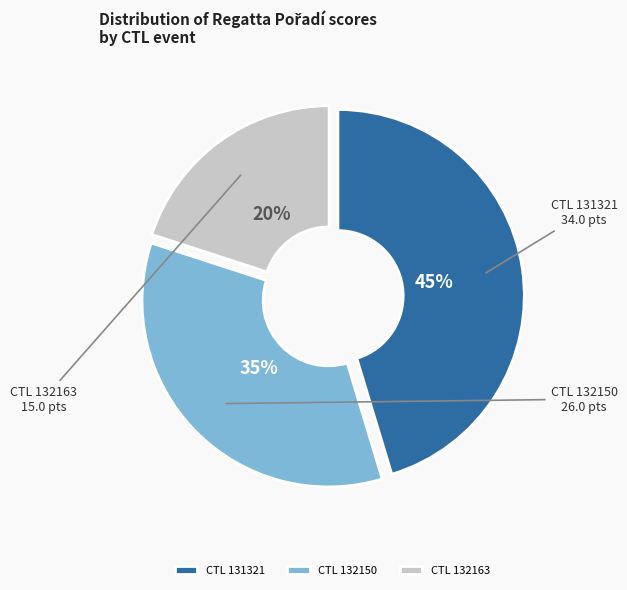

Is the sum of CTL 132150 and CTL 132163 greater than half?

Yes